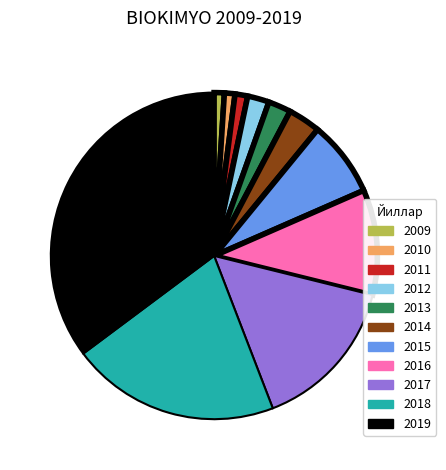

Which category has the biggest portion of the pie?

2019